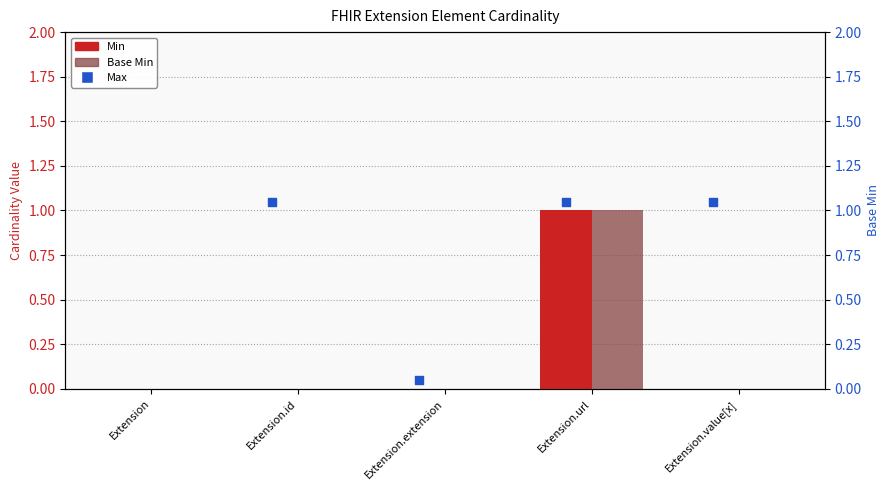

Which series has the widest spread of Y values?

Min